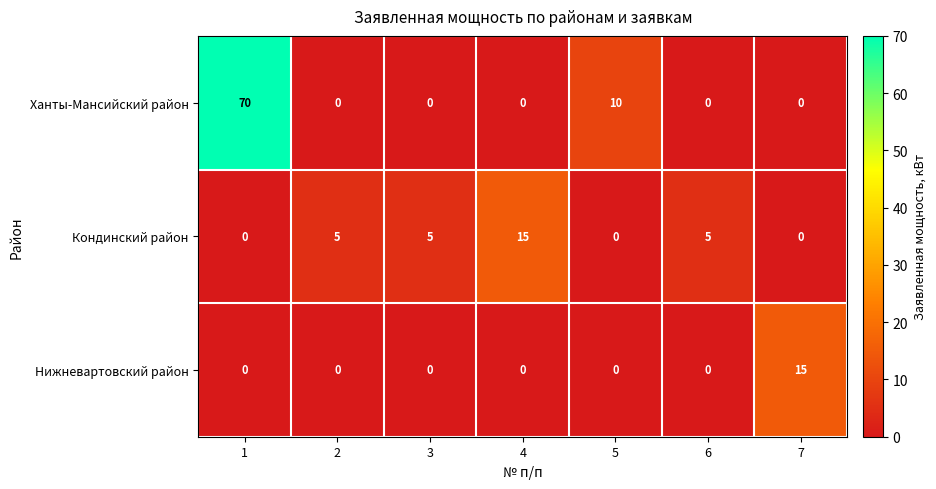

Which series has the widest spread of values?

Ханты-Мансийский район